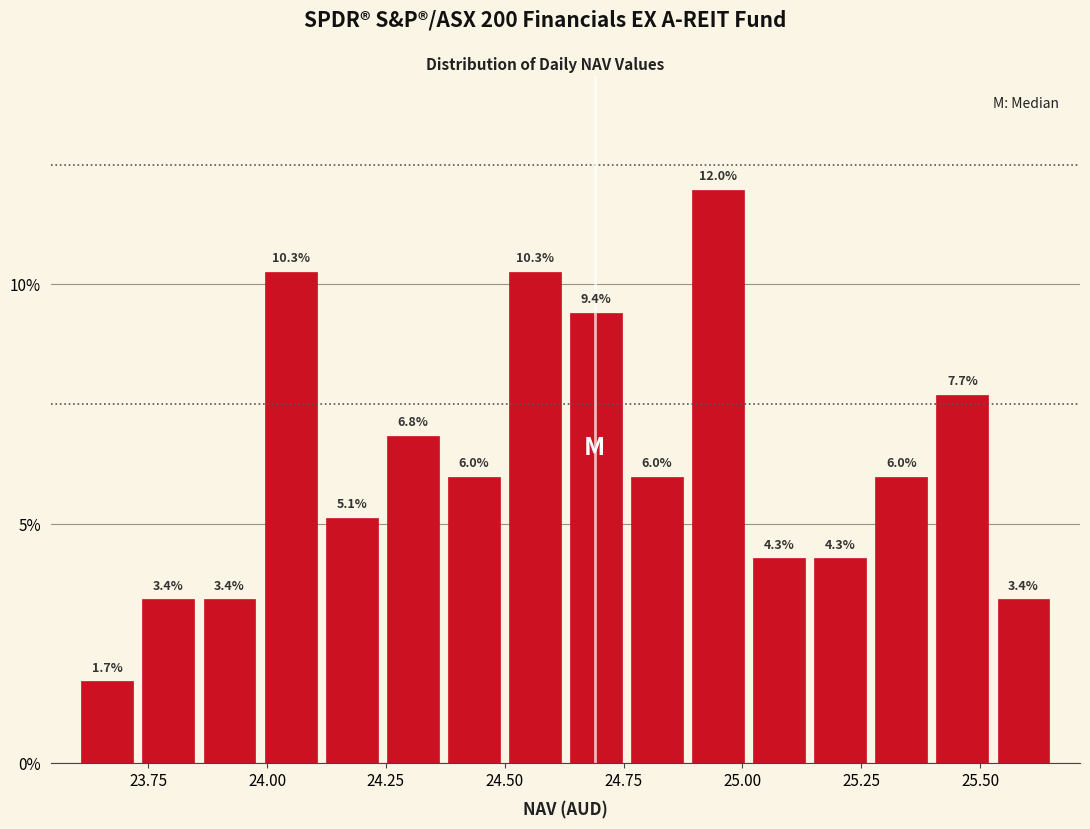

Read against the x-axis, roughly where is the centre of the tallest bar?

24.95